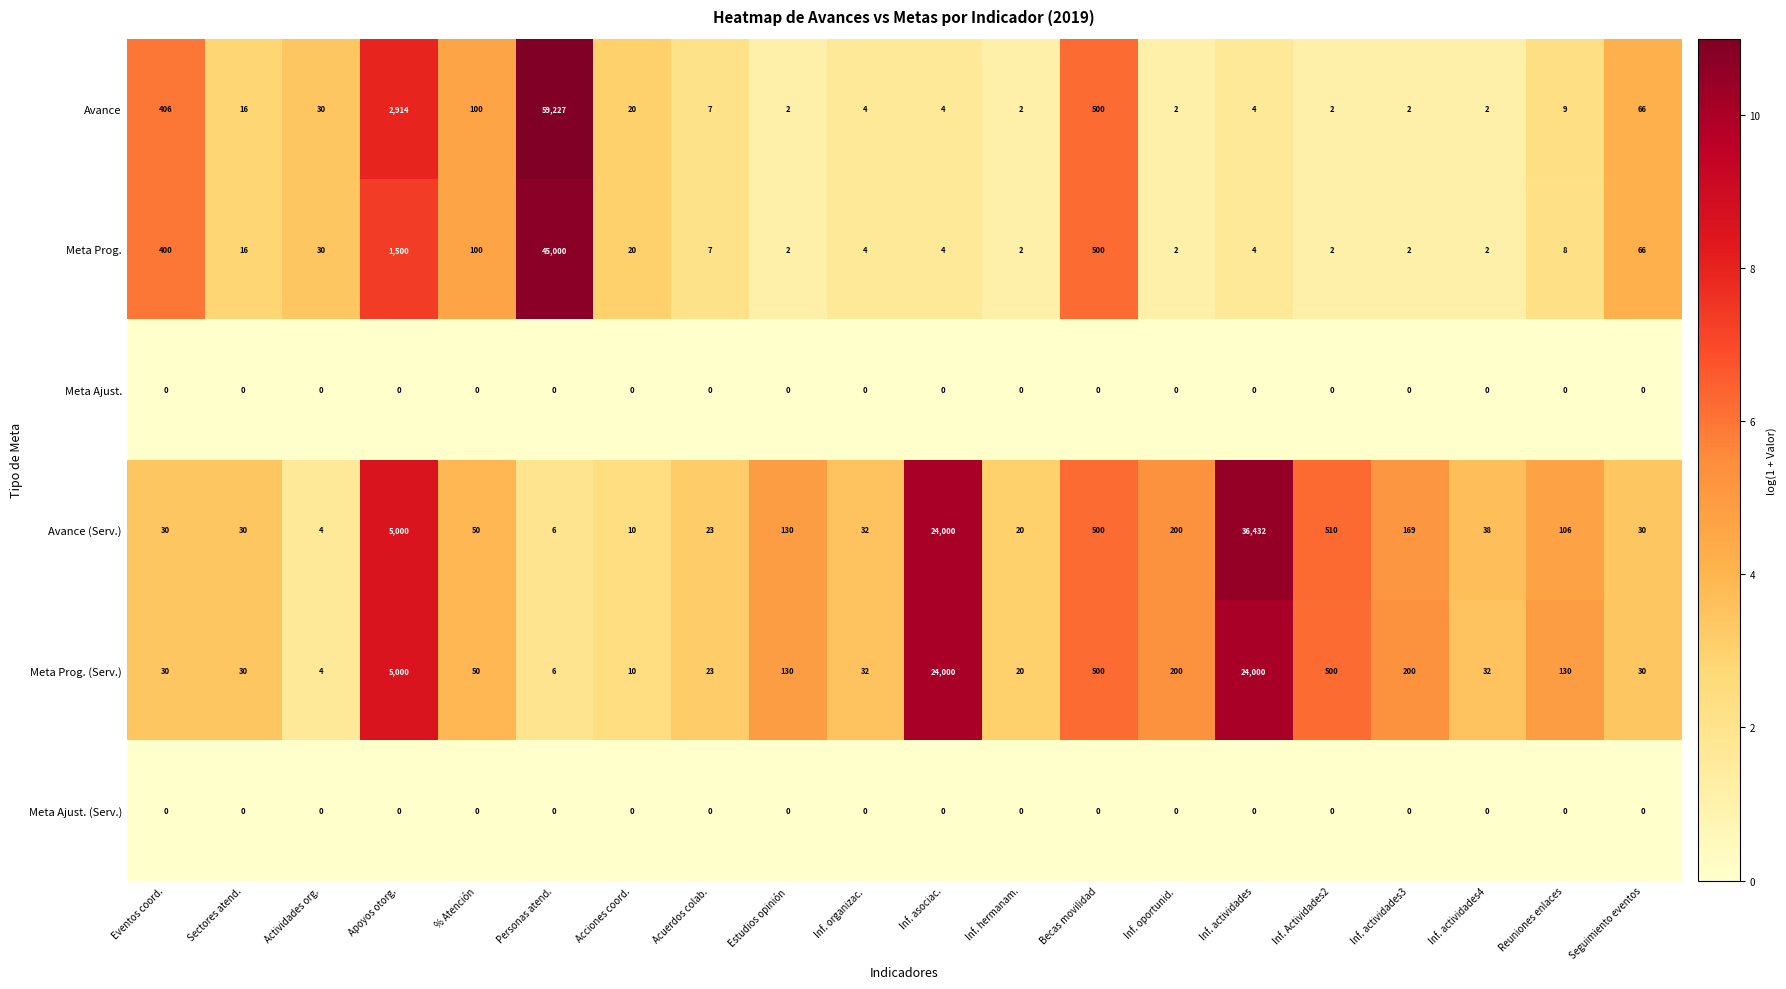

At which category does the chart reach its peak across all series?

Personas atend.